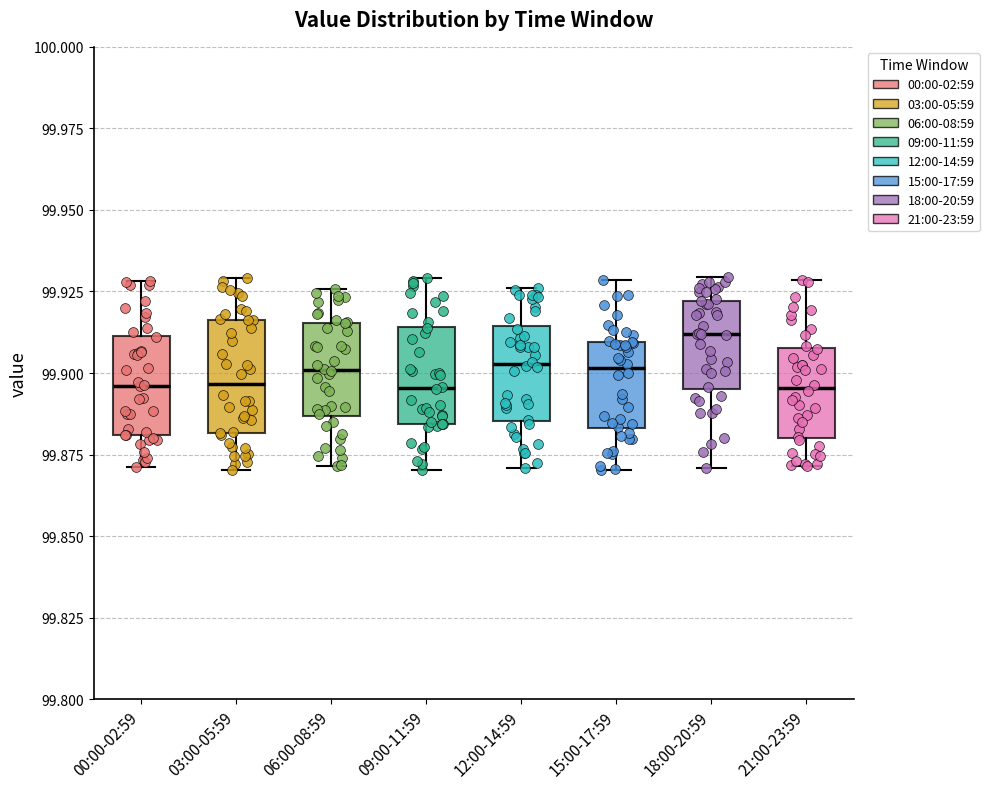

Where is the lower edge of the box for 03:00-05:59 on the y-axis? The values are not printed on the chart, so give them approximately, as read against the axis.

99.880